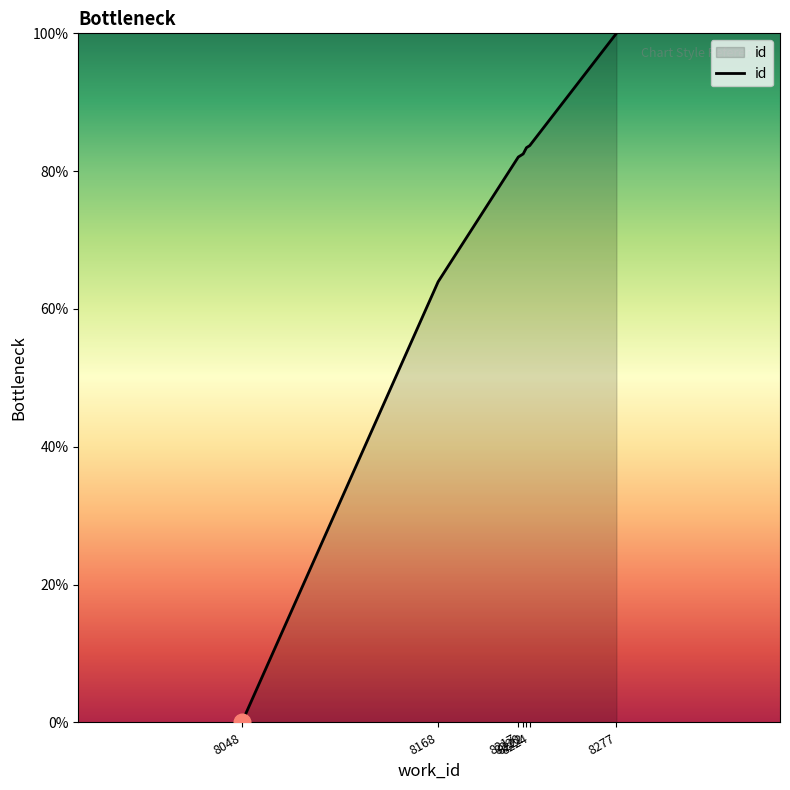

What is the difference between the maximum and minimum values?

100.0